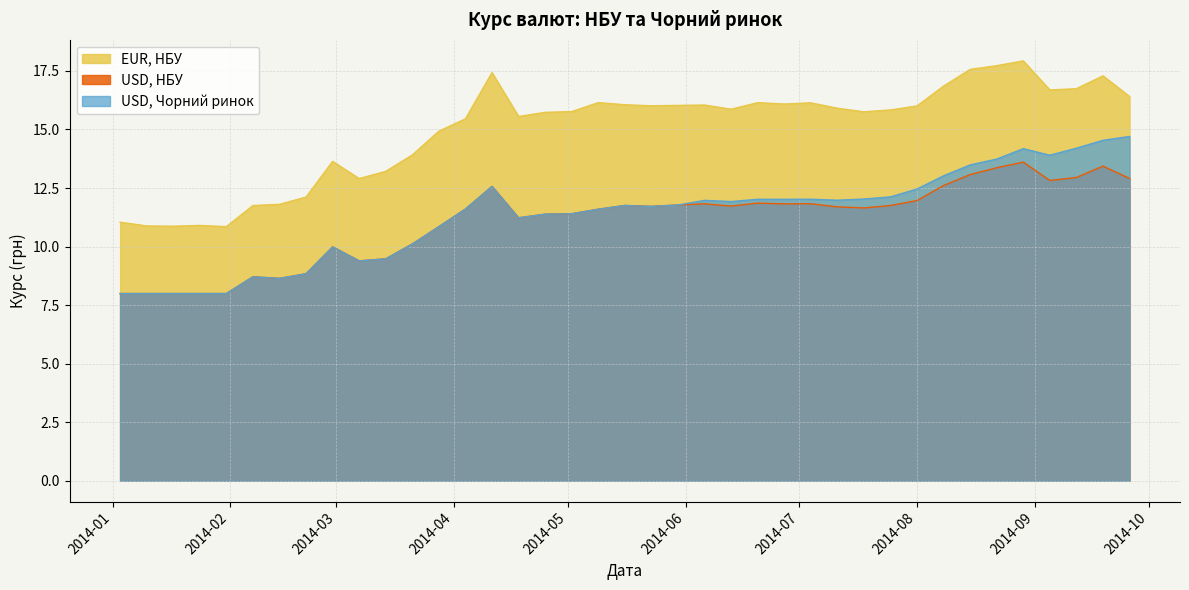

True or false: USD, НБУ and EUR, НБУ cross at least once.

False